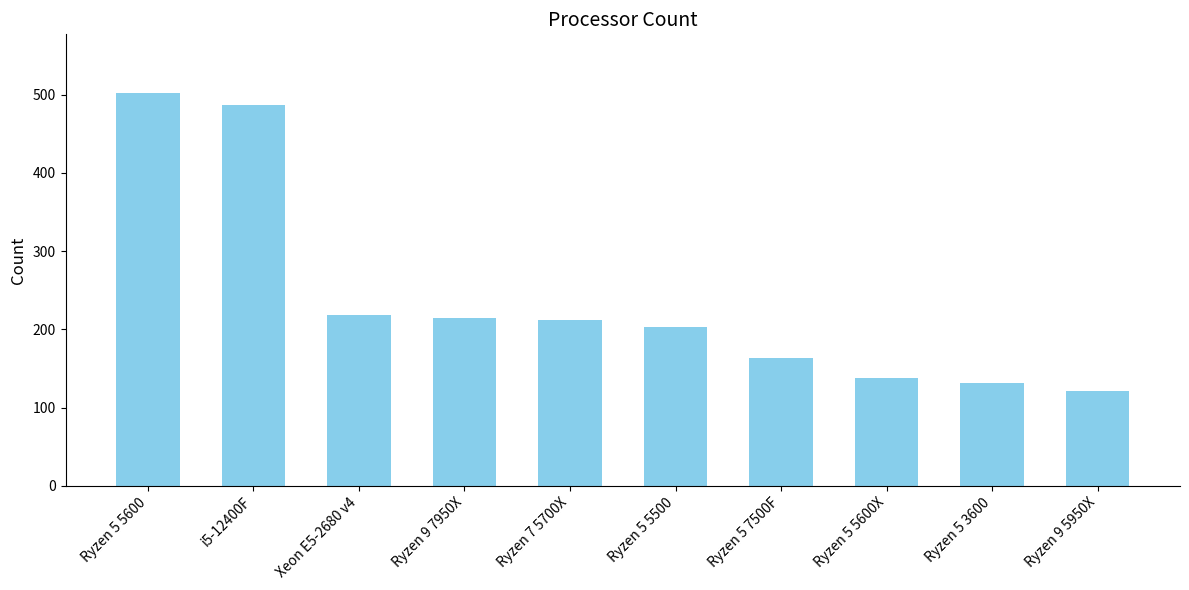

Between i5-12400F and Ryzen 9 5950X, which is larger?

i5-12400F